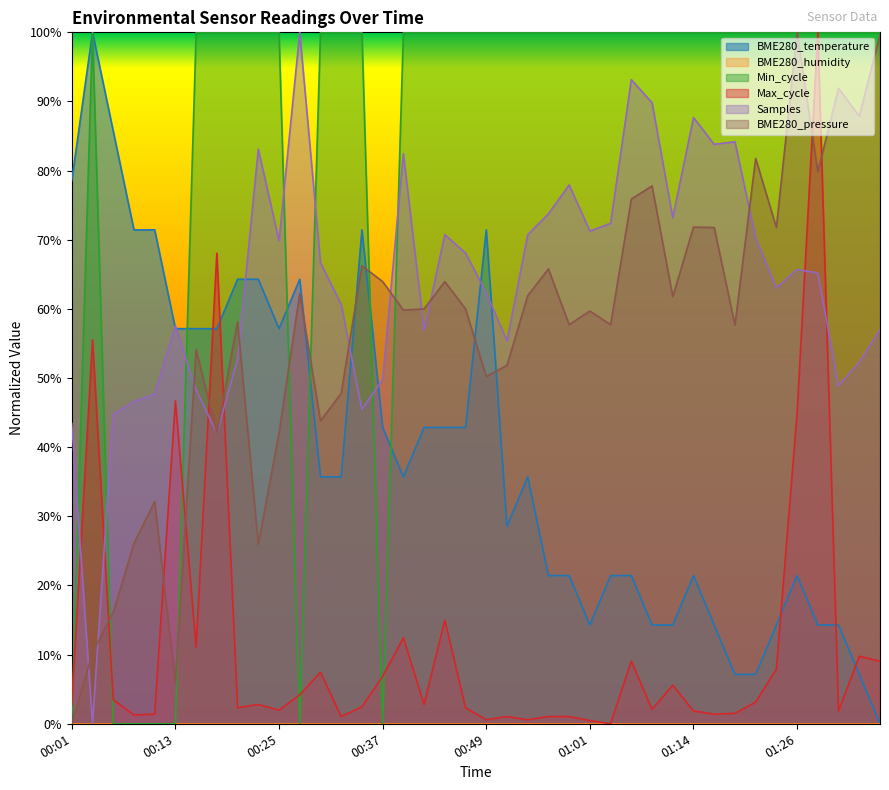

What is the difference between the maximum and second lowest values?

0.9